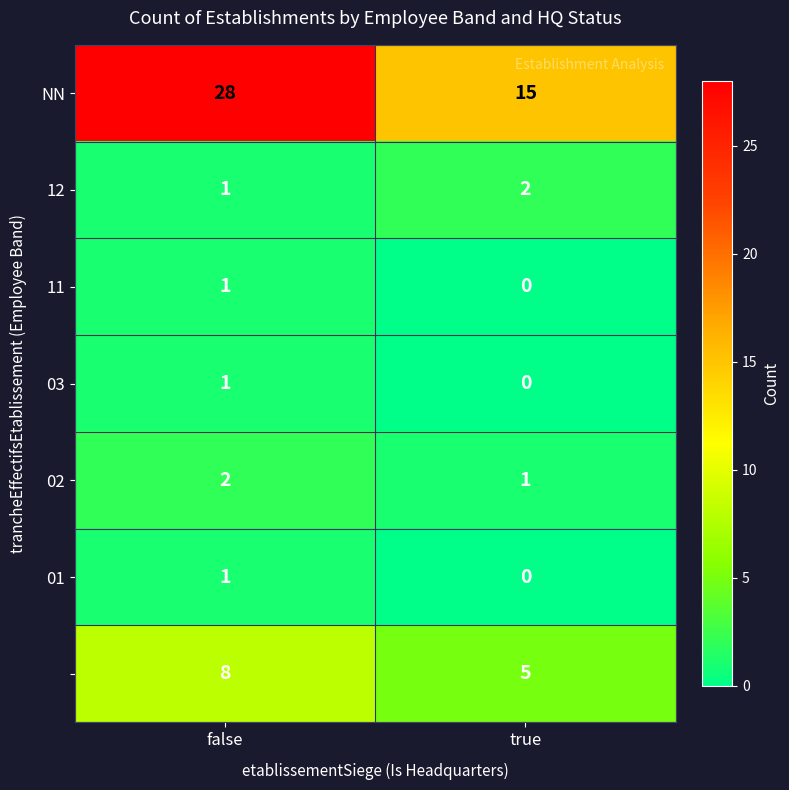

What is the total value across all series at false?

42